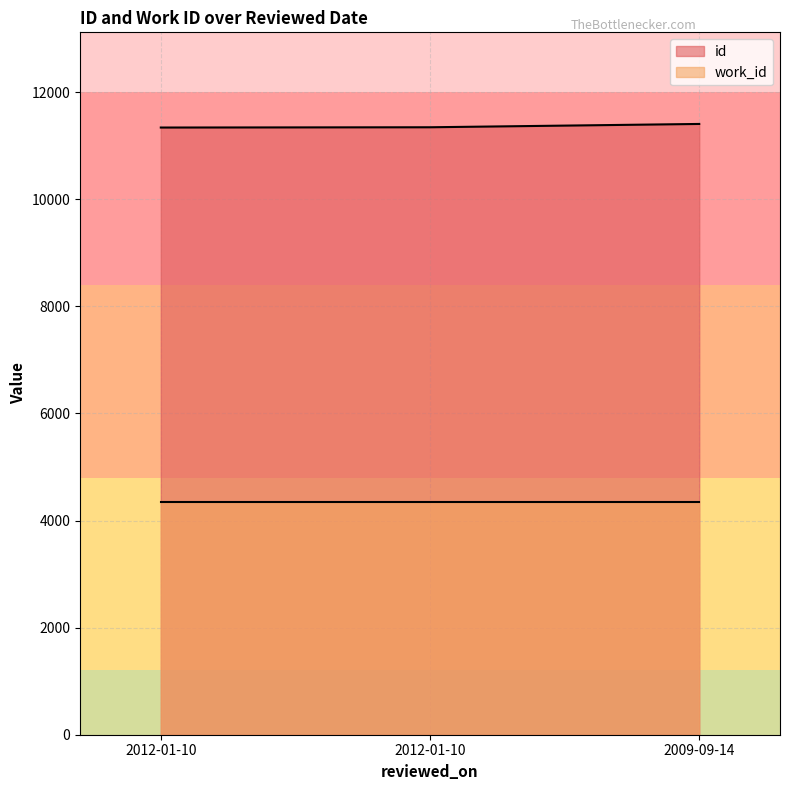

What is the value of the 3rd point from the left?

11408